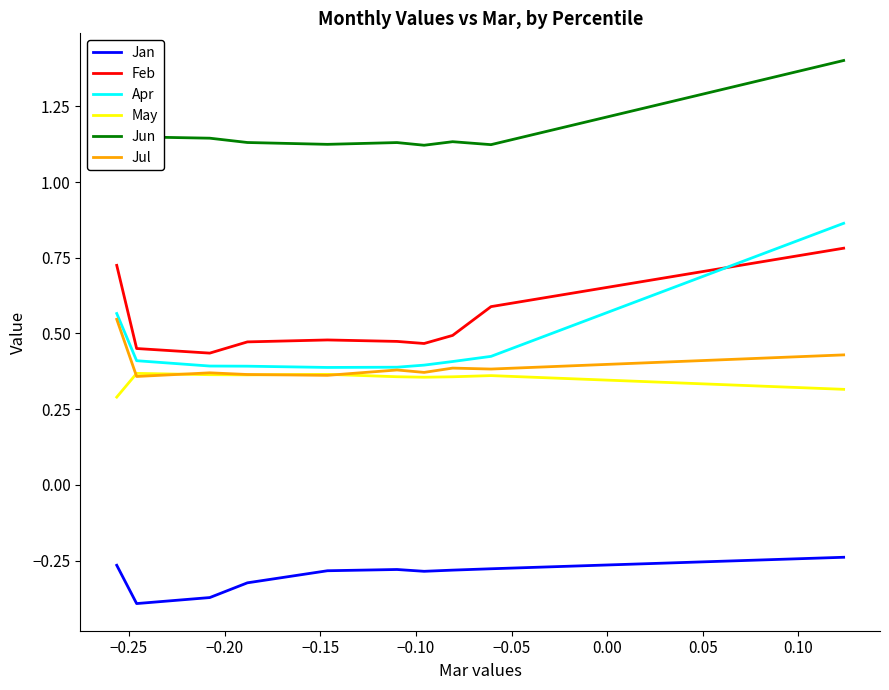

True or false: Jun and May cross at least once.

False